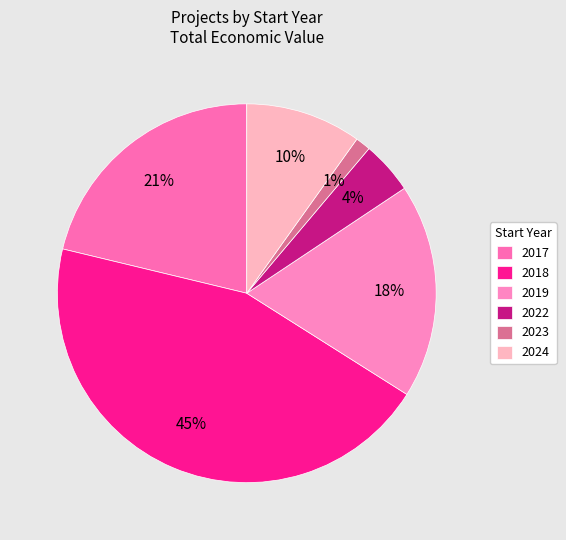

Which slice is the smallest?

2023